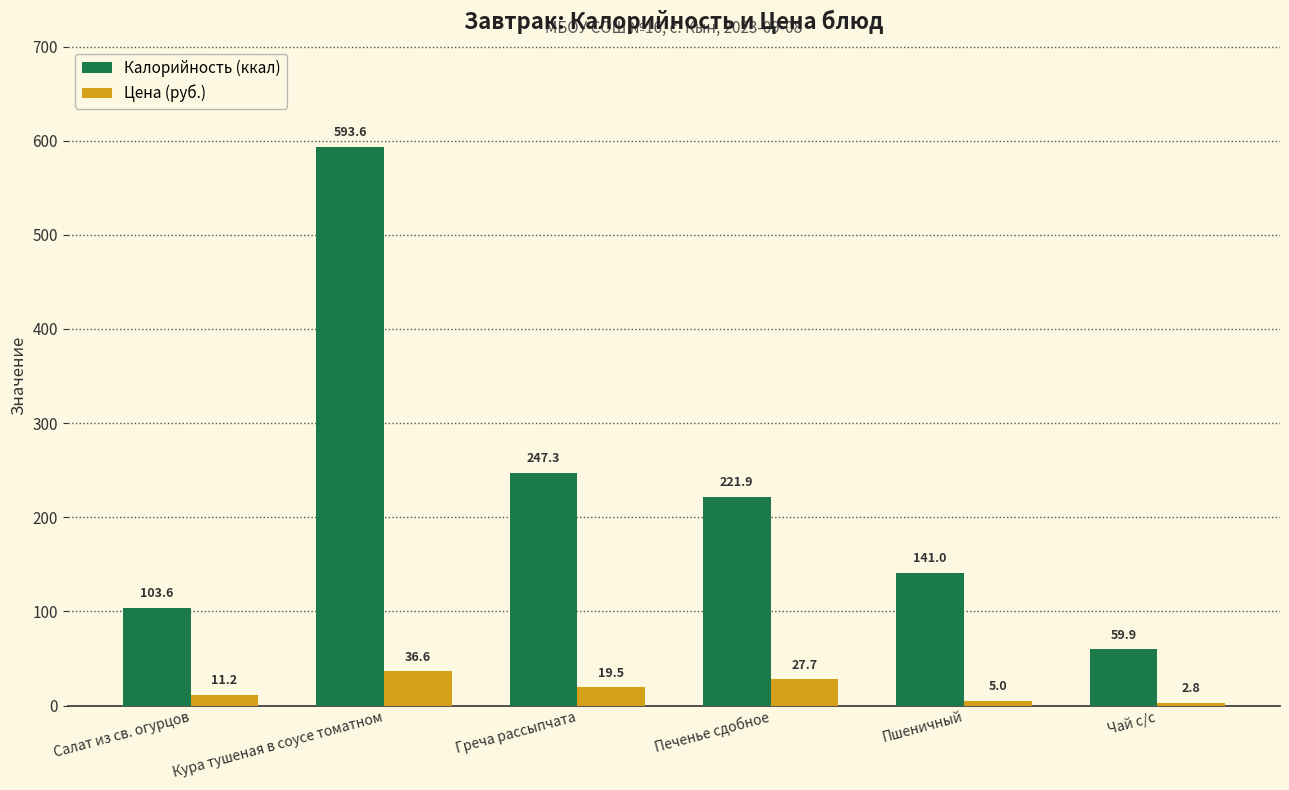

Which series changed the most between Салат из св. огурцов and Греча рассыпчата?

Калорийность (ккал)